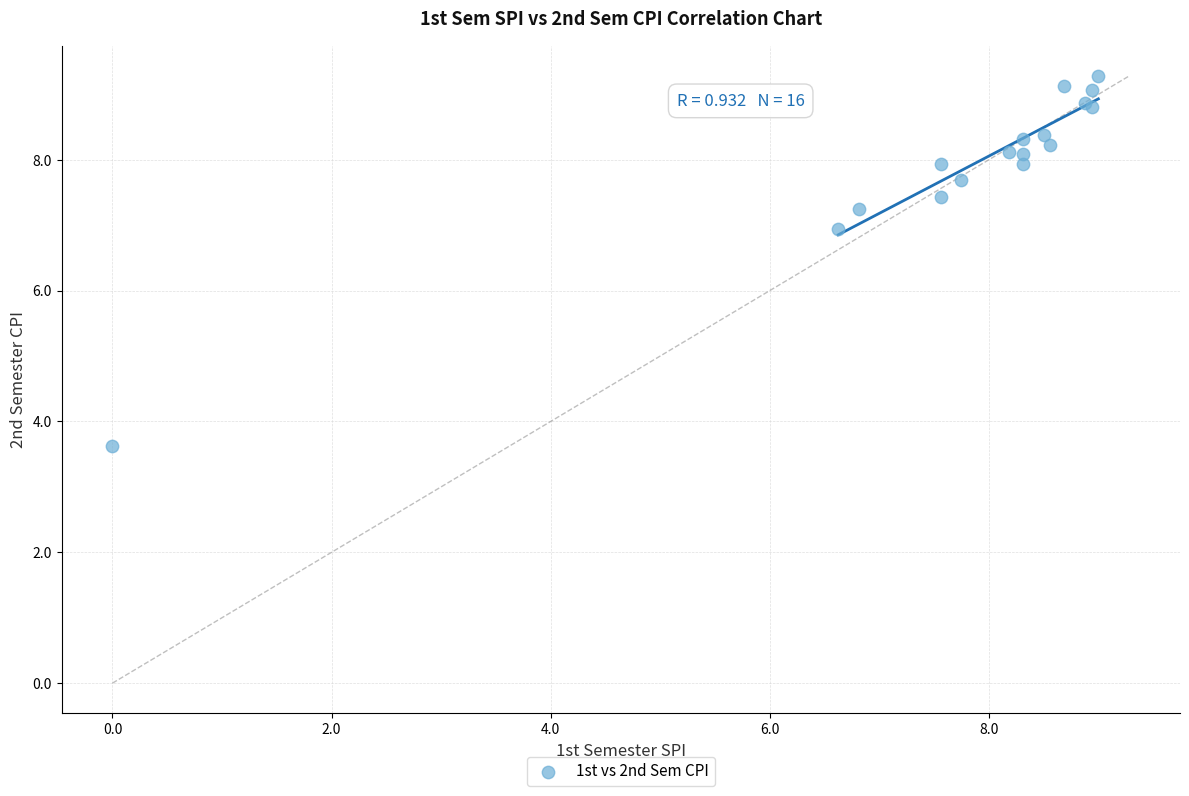

What Y value in the scatter plot is closest to 6?

6.9